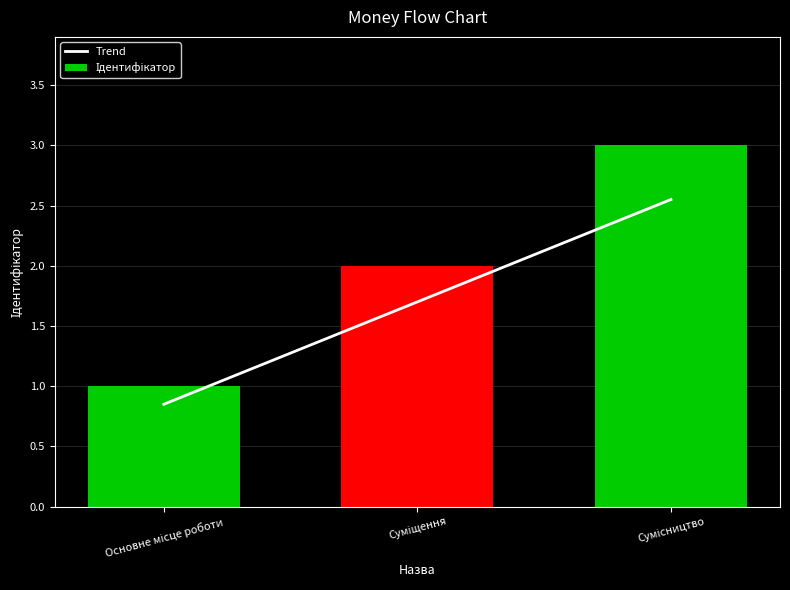

What is the difference between the Trend values at Суміщення and Сумісництво?

0.8